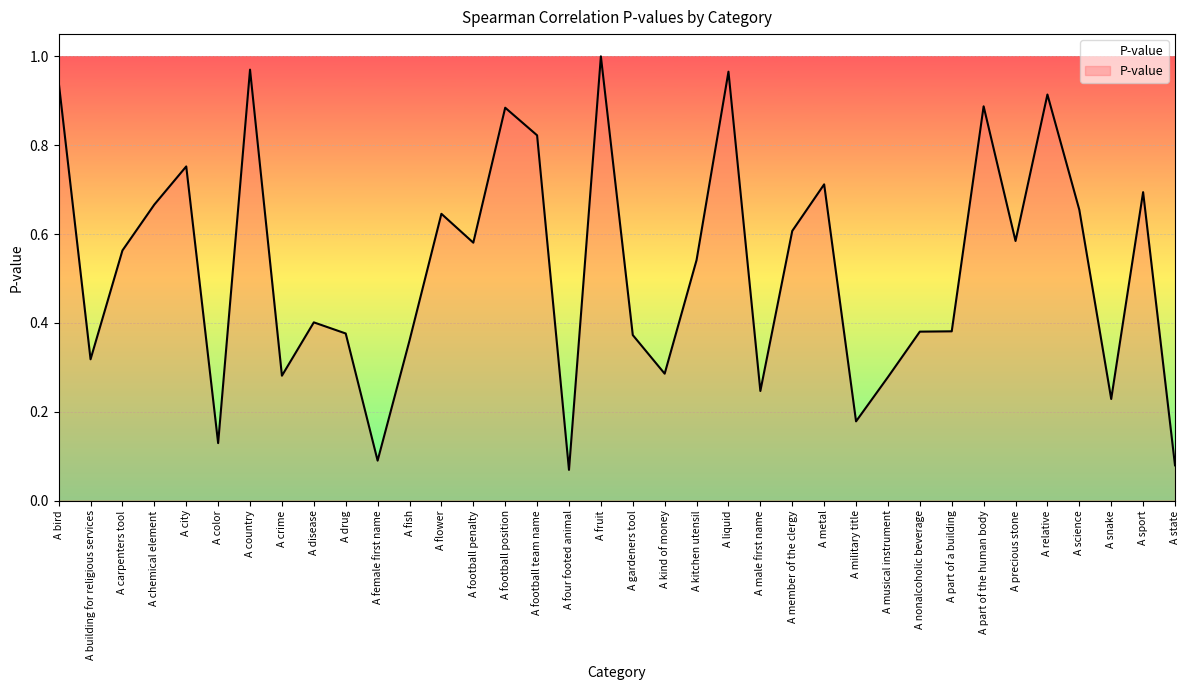

The value at A disease is 0.2. True or false?

False